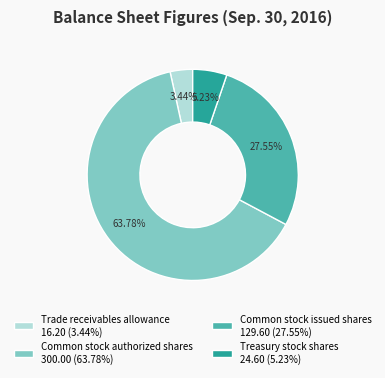

Do Common stock issued shares and Treasury stock shares together represent more than half of the pie?

No